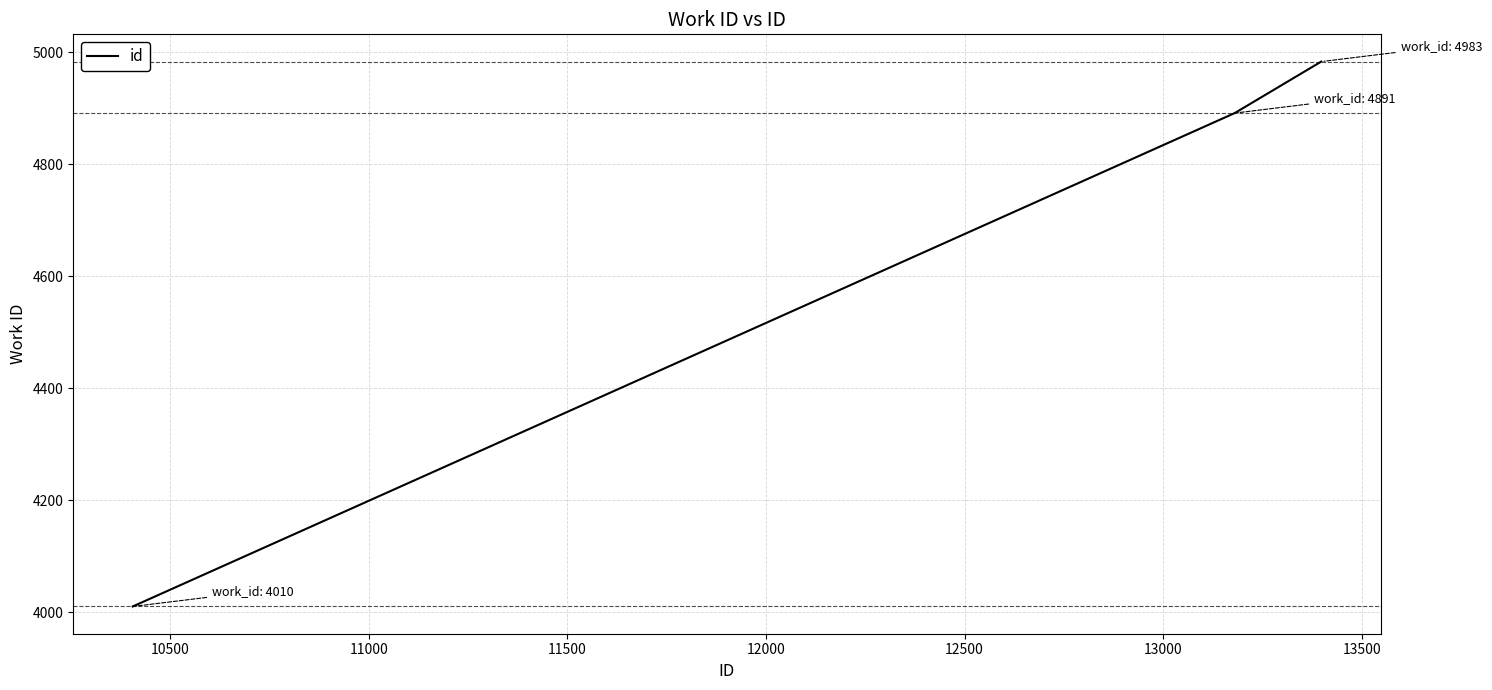

Count the number of data series in this chart.

1